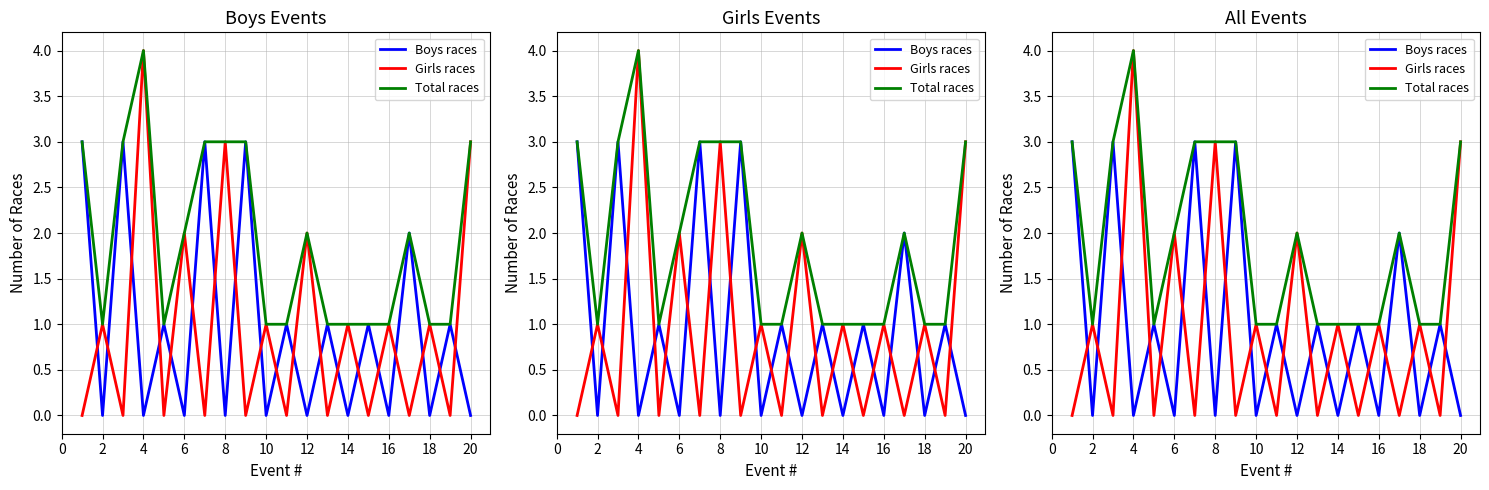

How many values in Girls races are above zero?

10